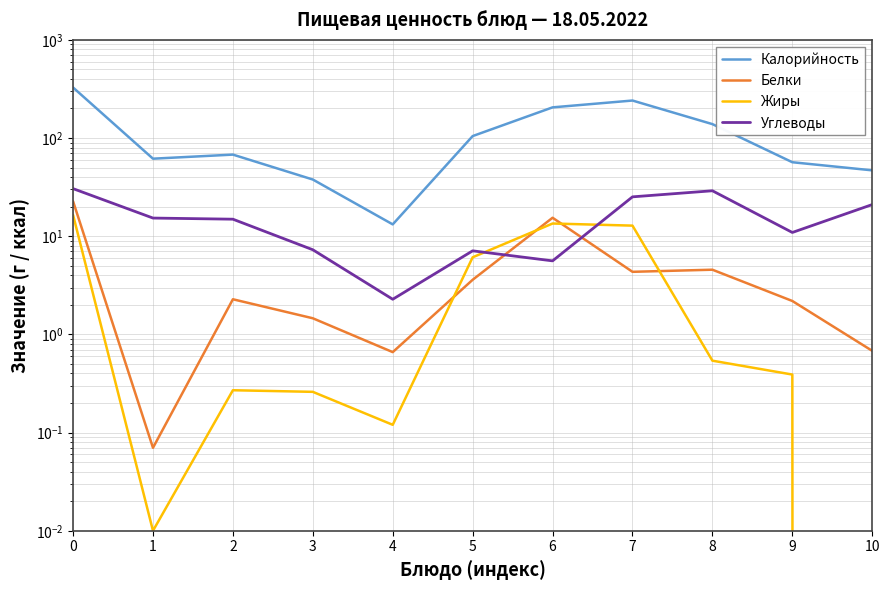

Reading right to left, list all the values displayed in this chart.

Калорийность: 10=46.9	9=56.7	8=138.6	7=241.0	6=205.3	5=104.7	4=13.2	3=37.8	2=67.8	1=61.6	0=327.1
Белки: 10=0.7	9=2.2	8=4.6	7=4.3	6=15.4	5=3.6	4=0.7	3=1.5	2=2.3	1=0.1	0=22.7
Жиры: 10=0.0	9=0.4	8=0.5	7=12.8	6=13.5	5=6.1	4=0.1	3=0.3	2=0.3	1=0.0	0=16.5
Углеводы: 10=21.0	9=10.9	8=29.0	7=25.2	6=5.6	5=7.1	4=2.3	3=7.3	2=14.9	1=15.3	0=30.5